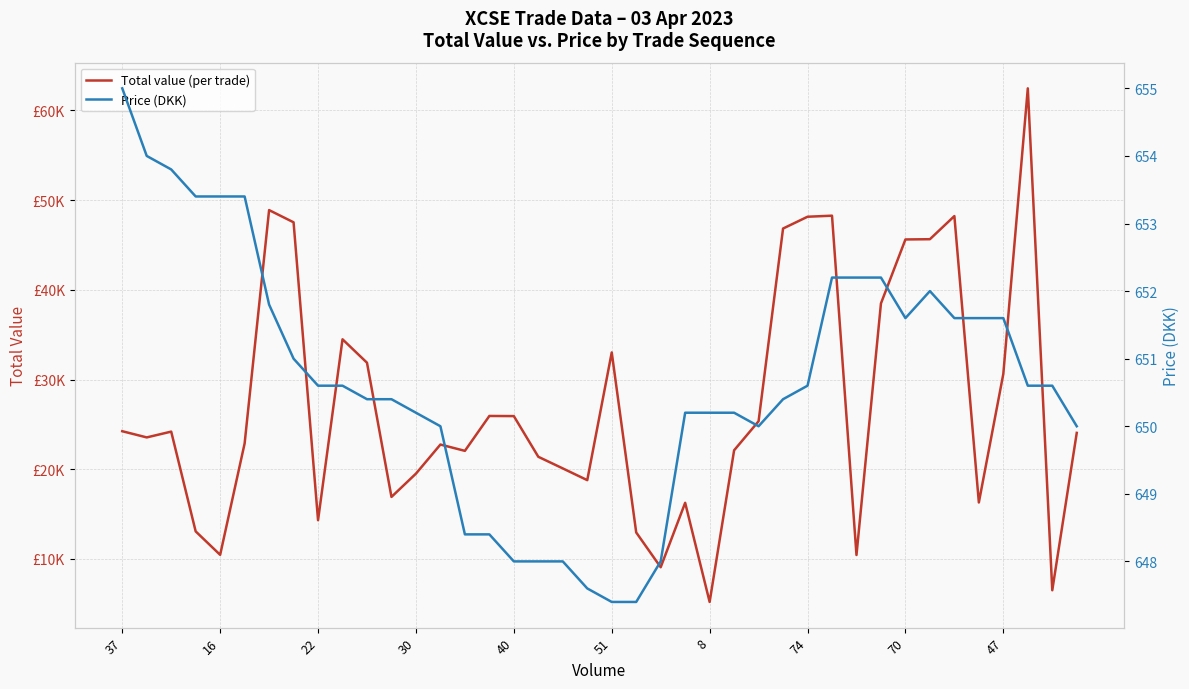

True or false: Price (DKK) and Total value (per trade) cross at least once.

False